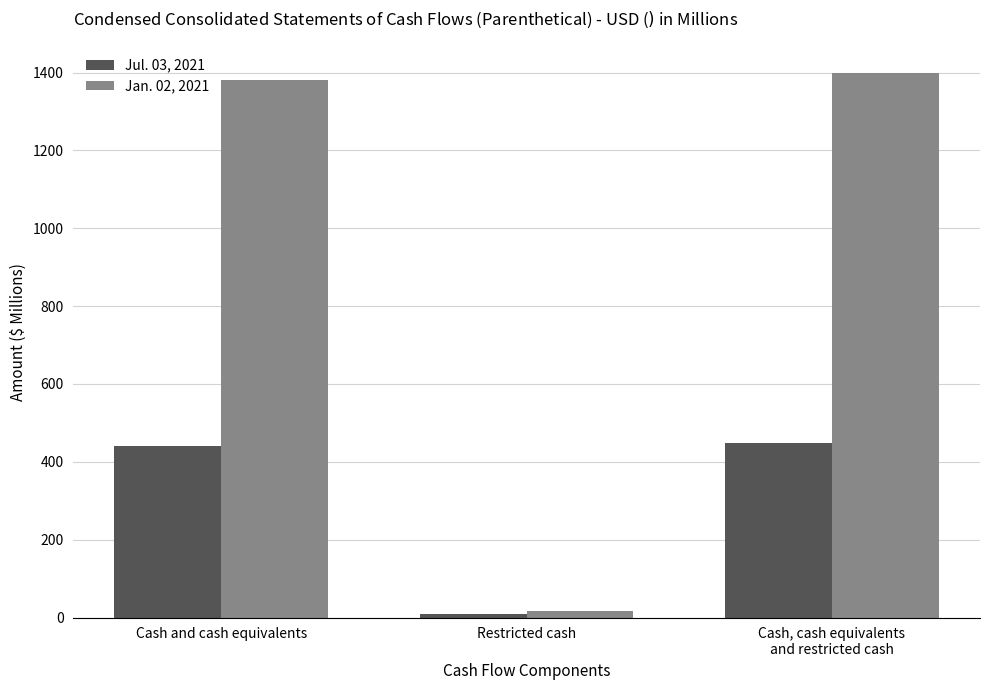

Which series has the largest range (max minus min)?

Jan. 02, 2021